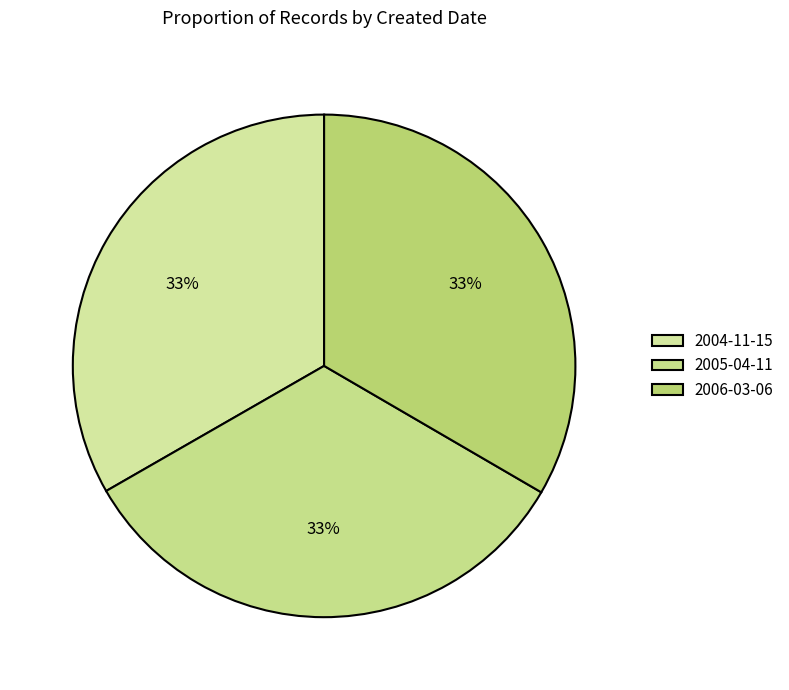

True or false: 2005-04-11 accounts for 44% of the total.

False